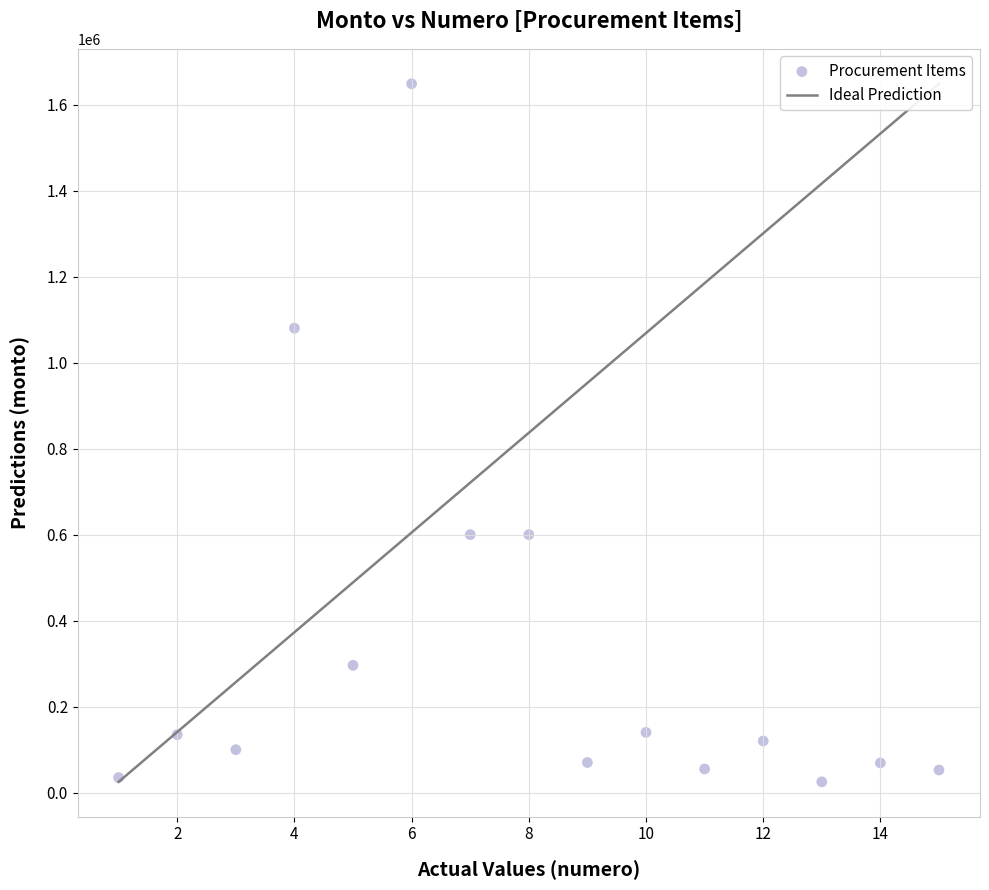

What is the range of Y values (max minus min)?

1623525